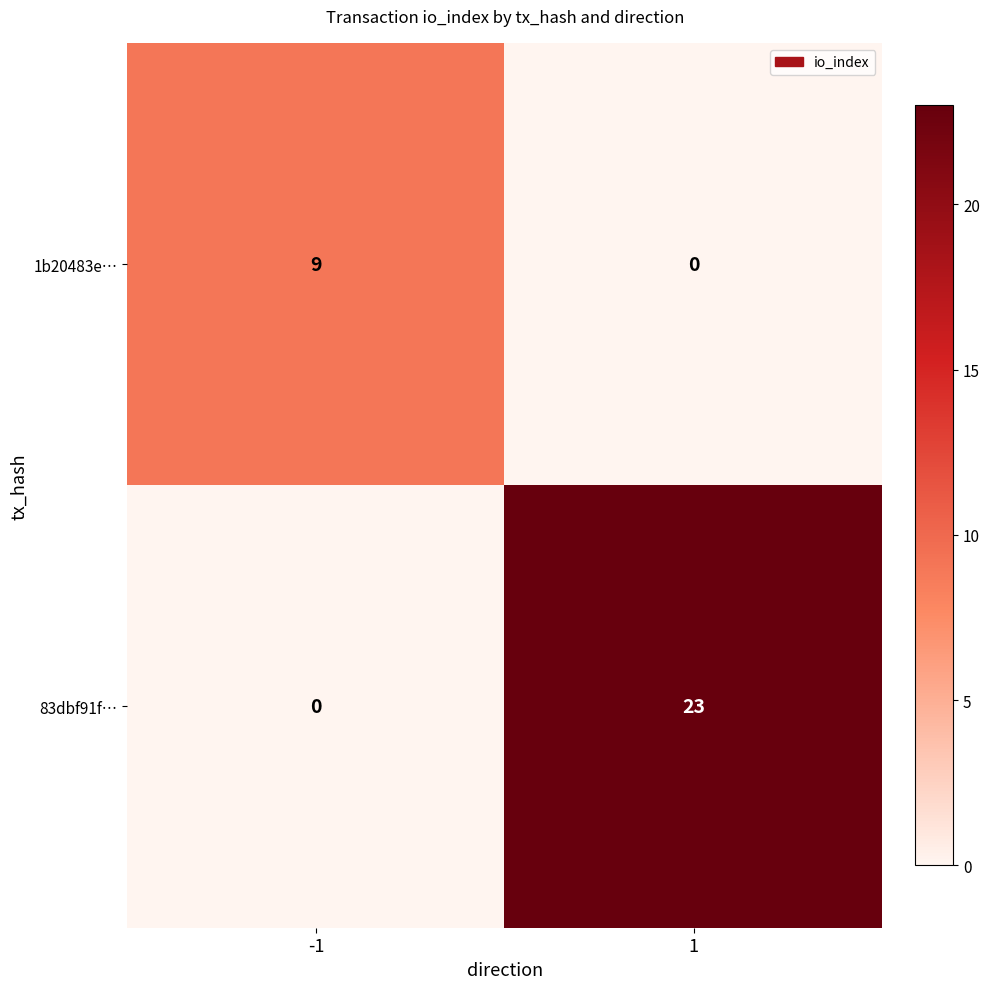

How many data points in 1b20483e… are less than 9?

1